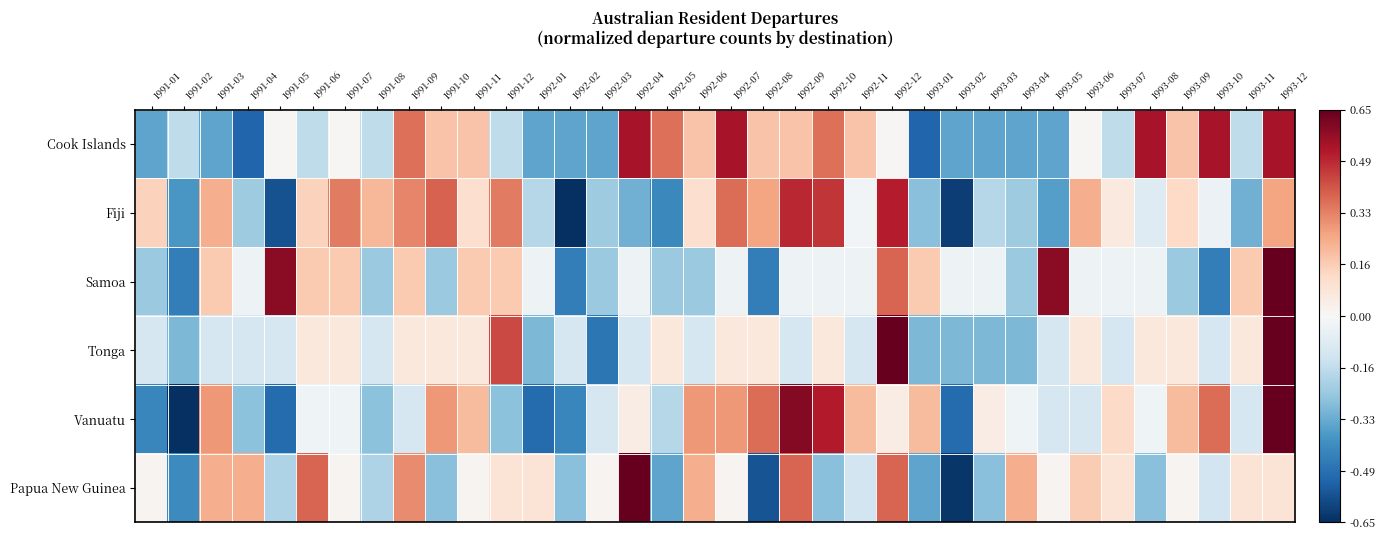

Which series changed the most between 1991-01 and 1993-08?

Cook Islands